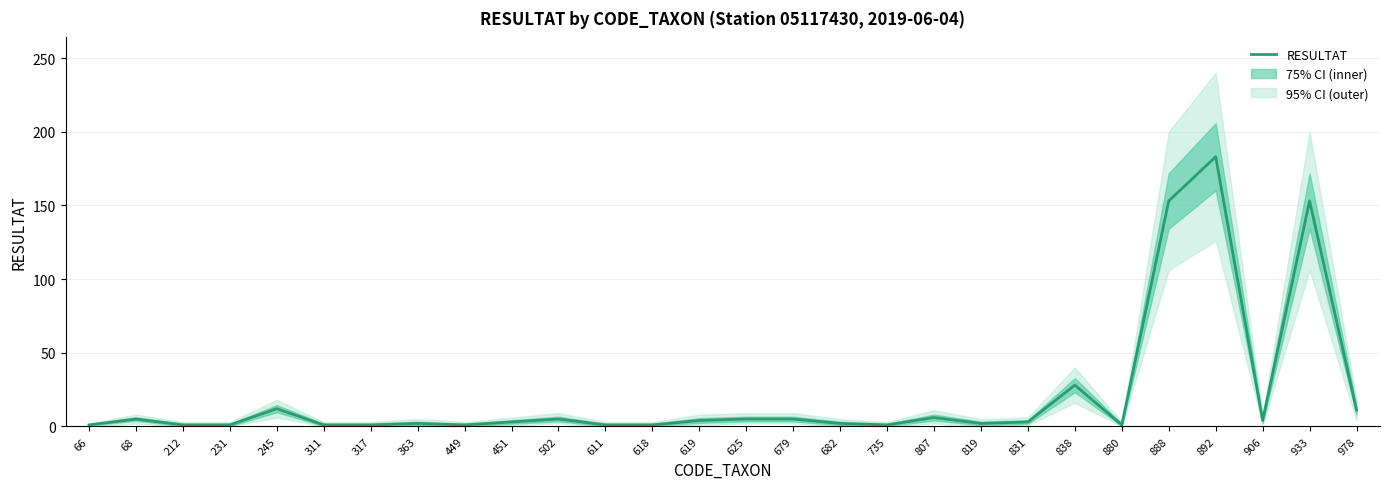

Is it true that the value at 679 is 2?

False